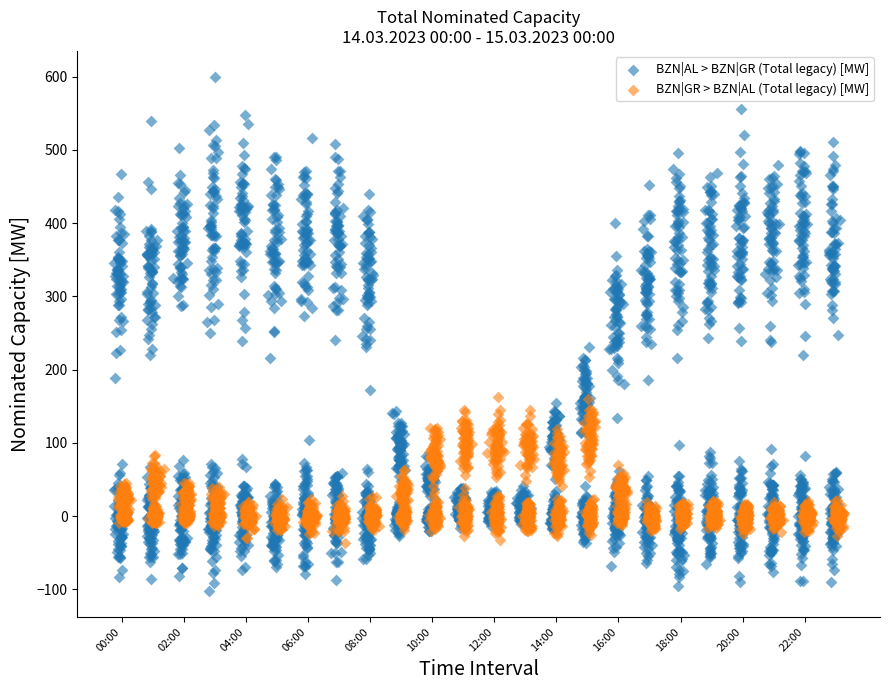

Which series reaches the minimum Y coordinate?

BZN|AL > BZN|GR (Total legacy) [MW]